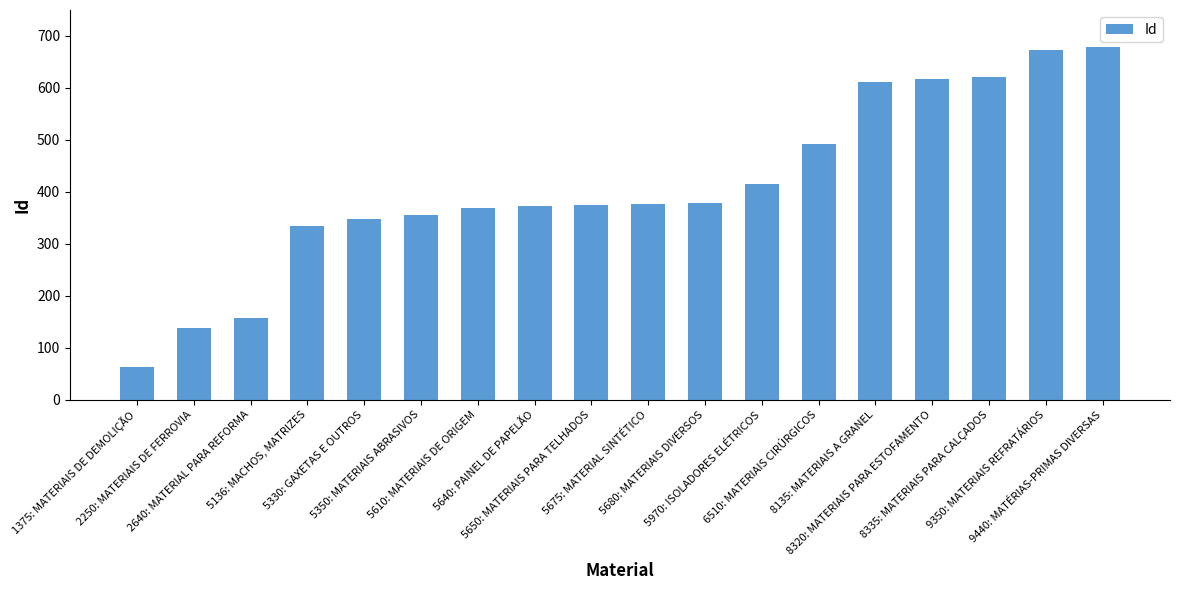

What is the value of the 1st bar from the left?

64